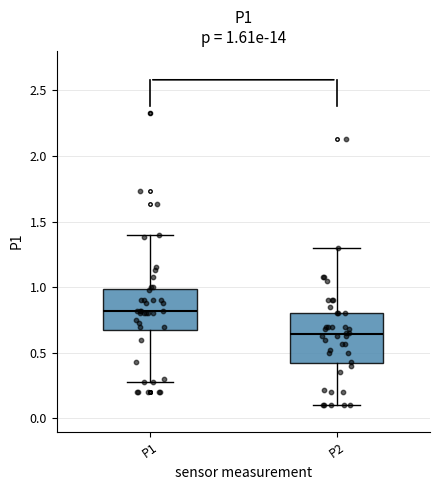

Which box has the highest median line?

P1